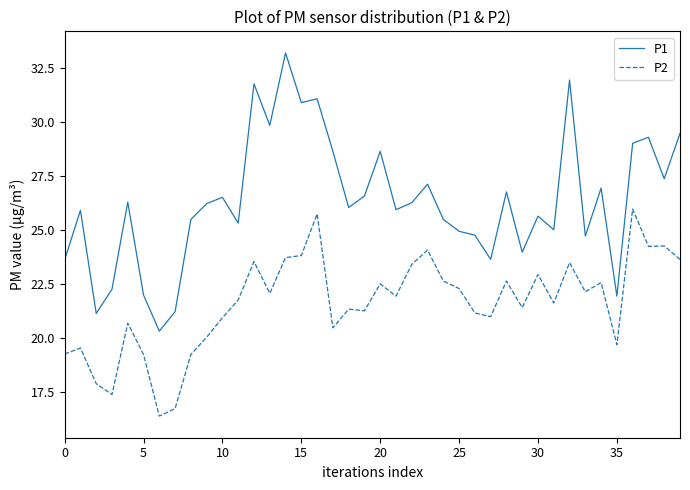

Rank the series by their maximum value, from lowest to highest.

P2, P1